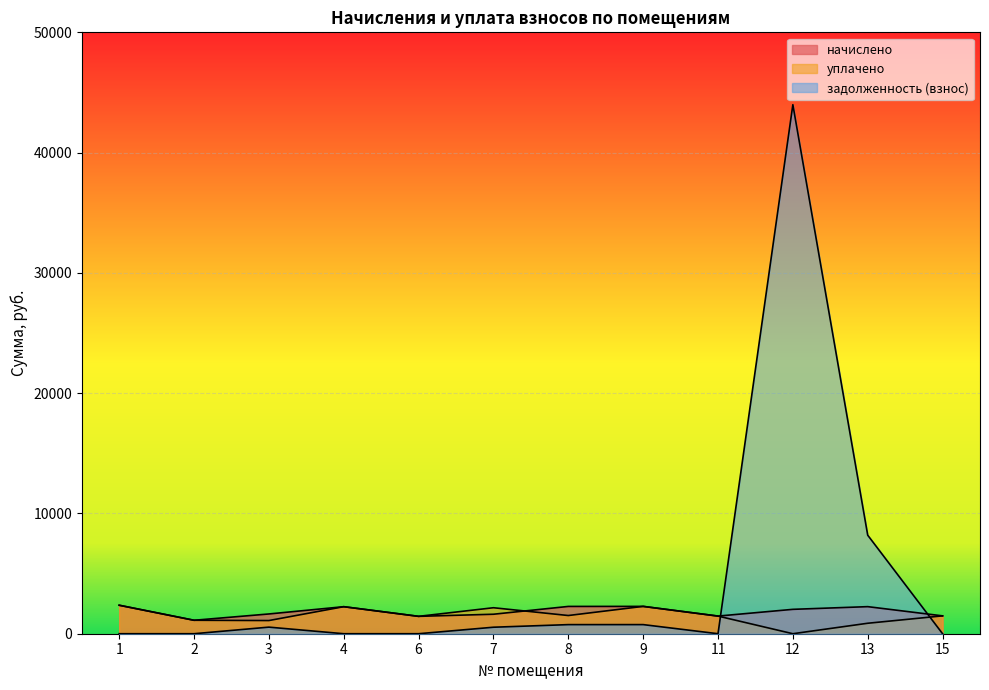

How many times do уплачено and задолженность (взнос) cross each other?

2